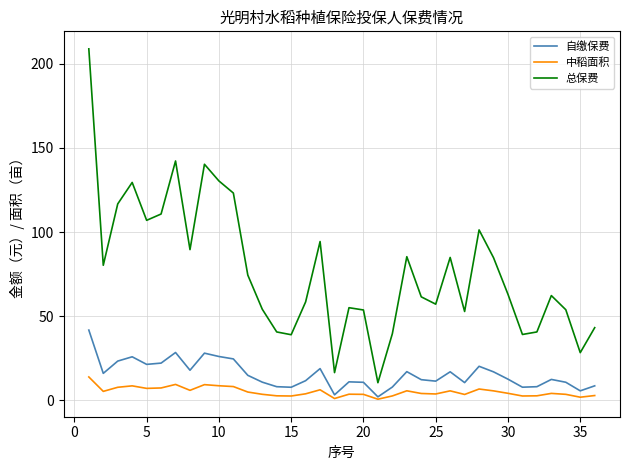

List the series in order of their peak value, highest first.

总保费, 自缴保费, 中稻面积